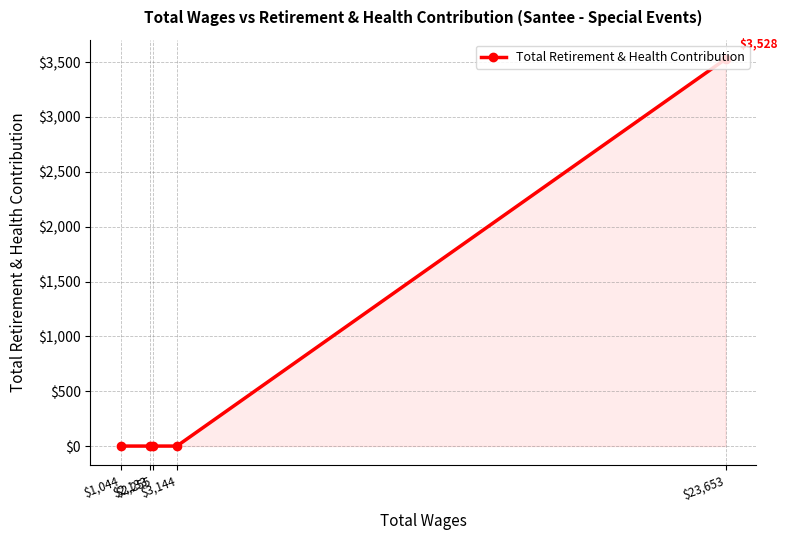

Which label corresponds to the largest value in the chart?

$23,653